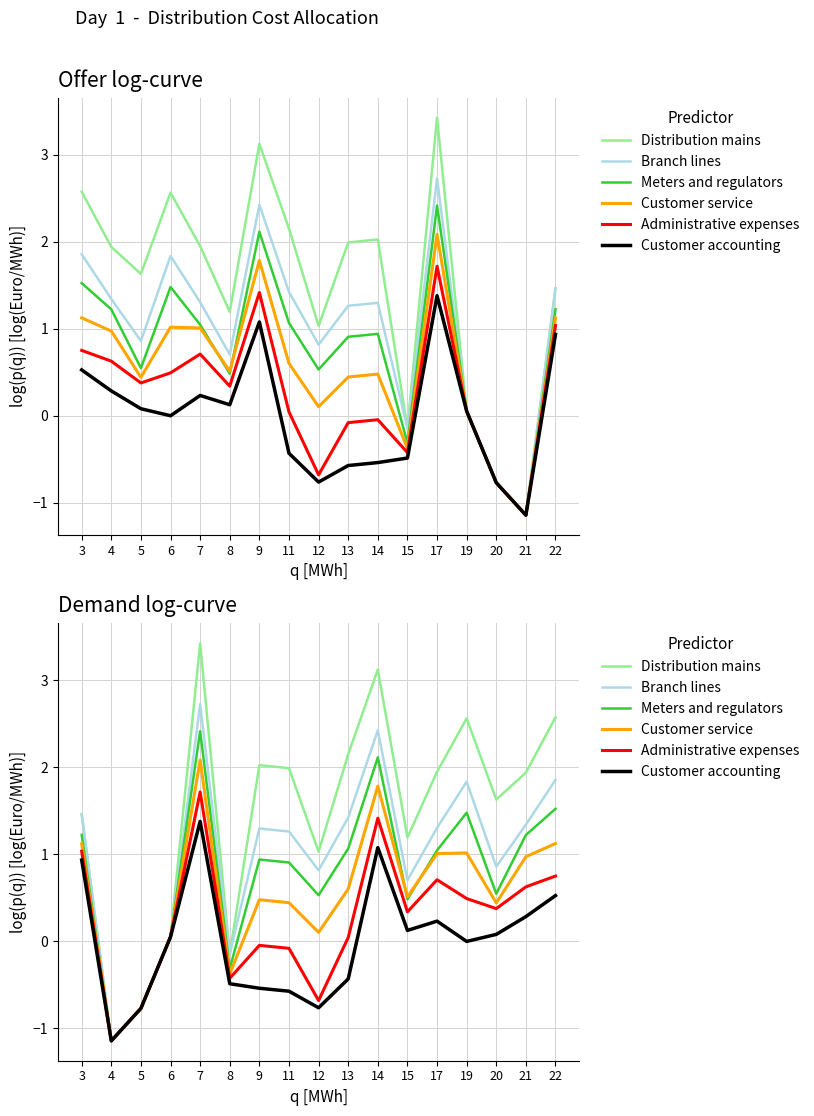

At 19, list the series in order from smallest to largest.

Customer accounting, Administrative expenses, Customer service, Meters and regulators, Branch lines, Distribution mains